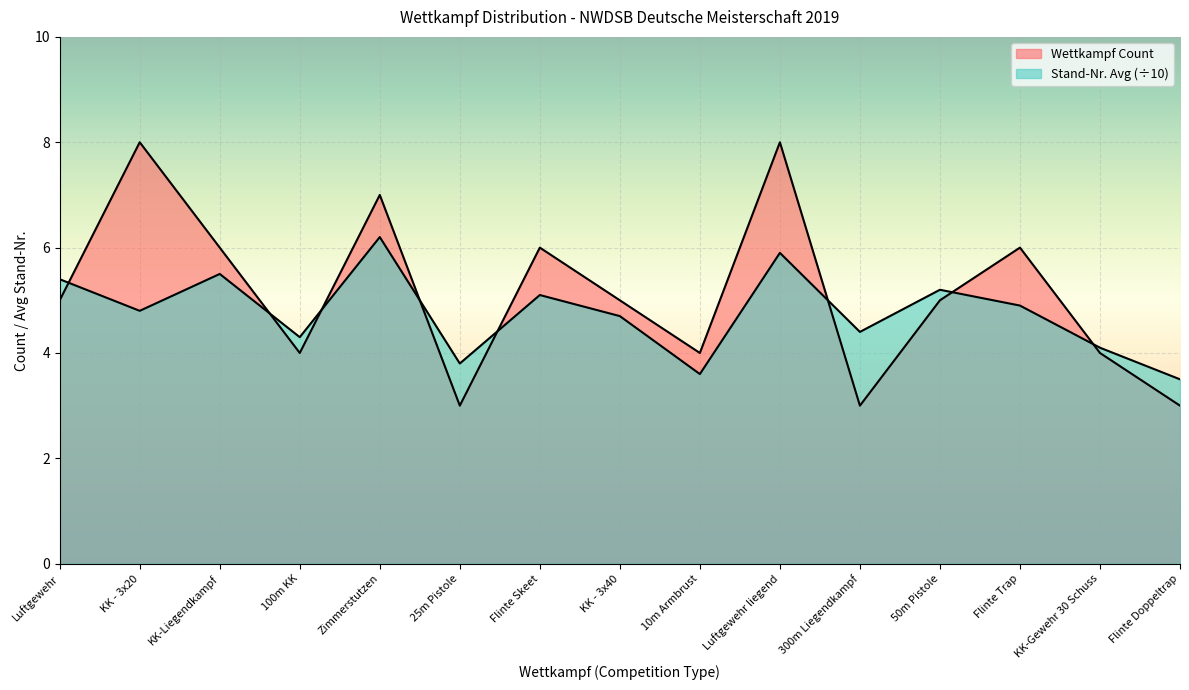

What is the average value of the Stand-Nr. Avg series?

4.8